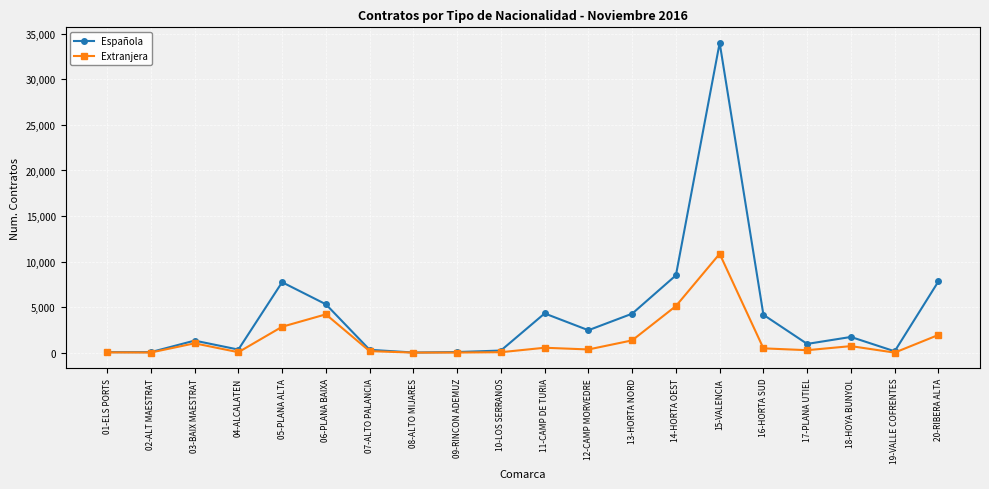

What is the label of the 9th point from the right?

12-CAMP MORVEDRE